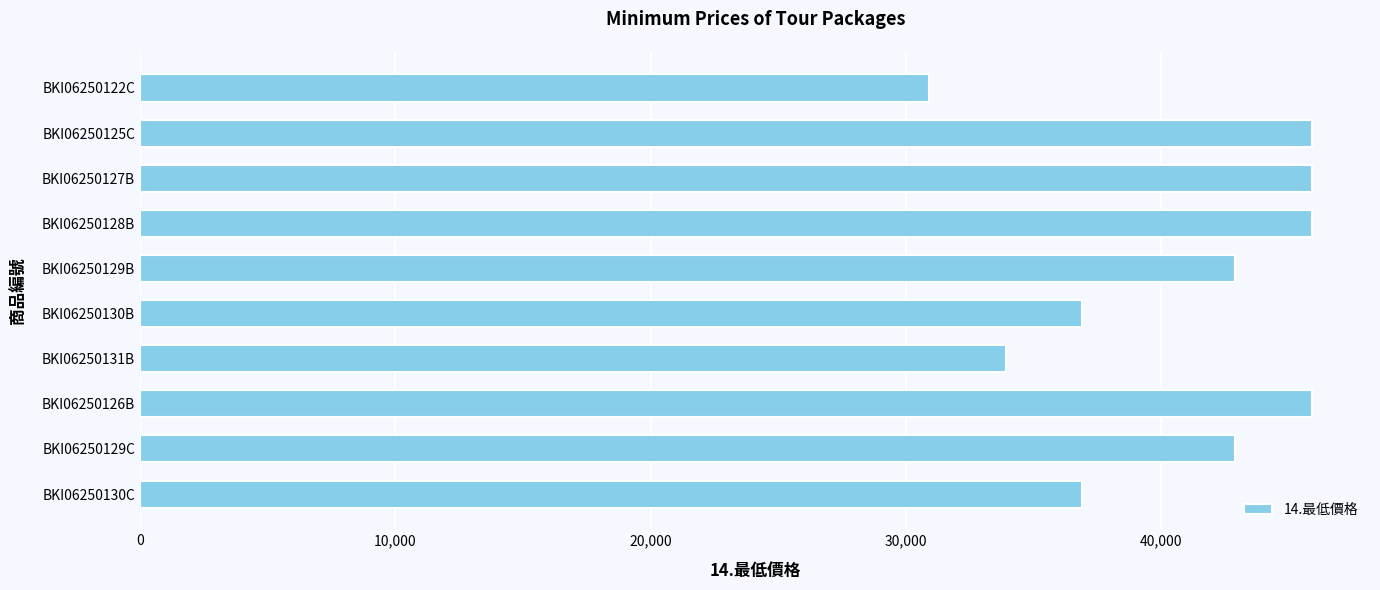

Approximately how many times larger is the value at BKI06250131B compared to BKI06250128B?

0.7